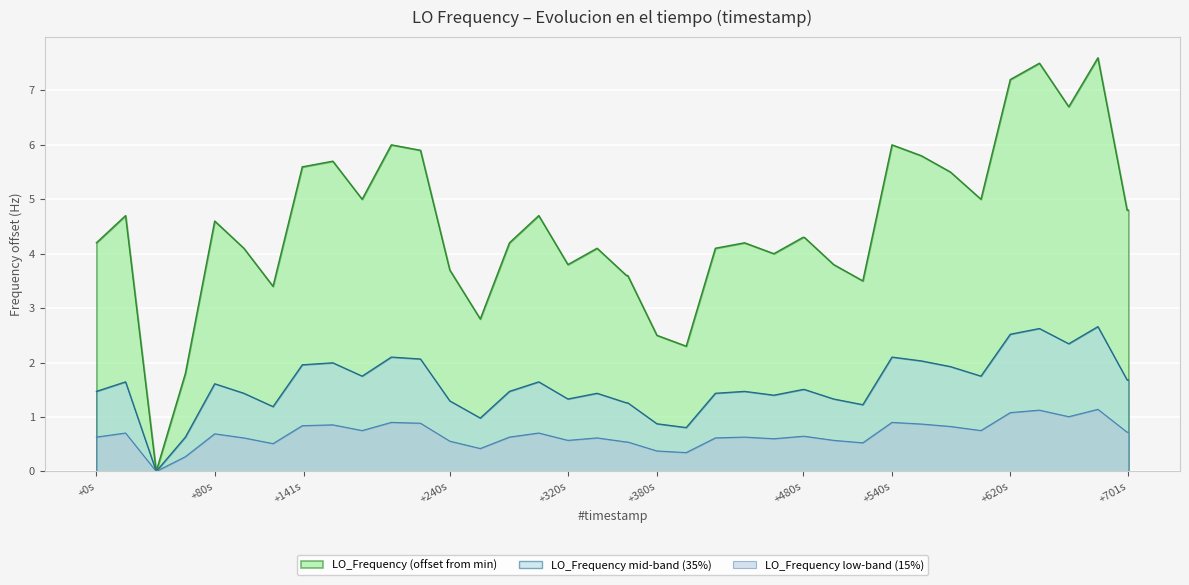

How many points are lower than both their immediate neighbors (excluding endpoints)?

10